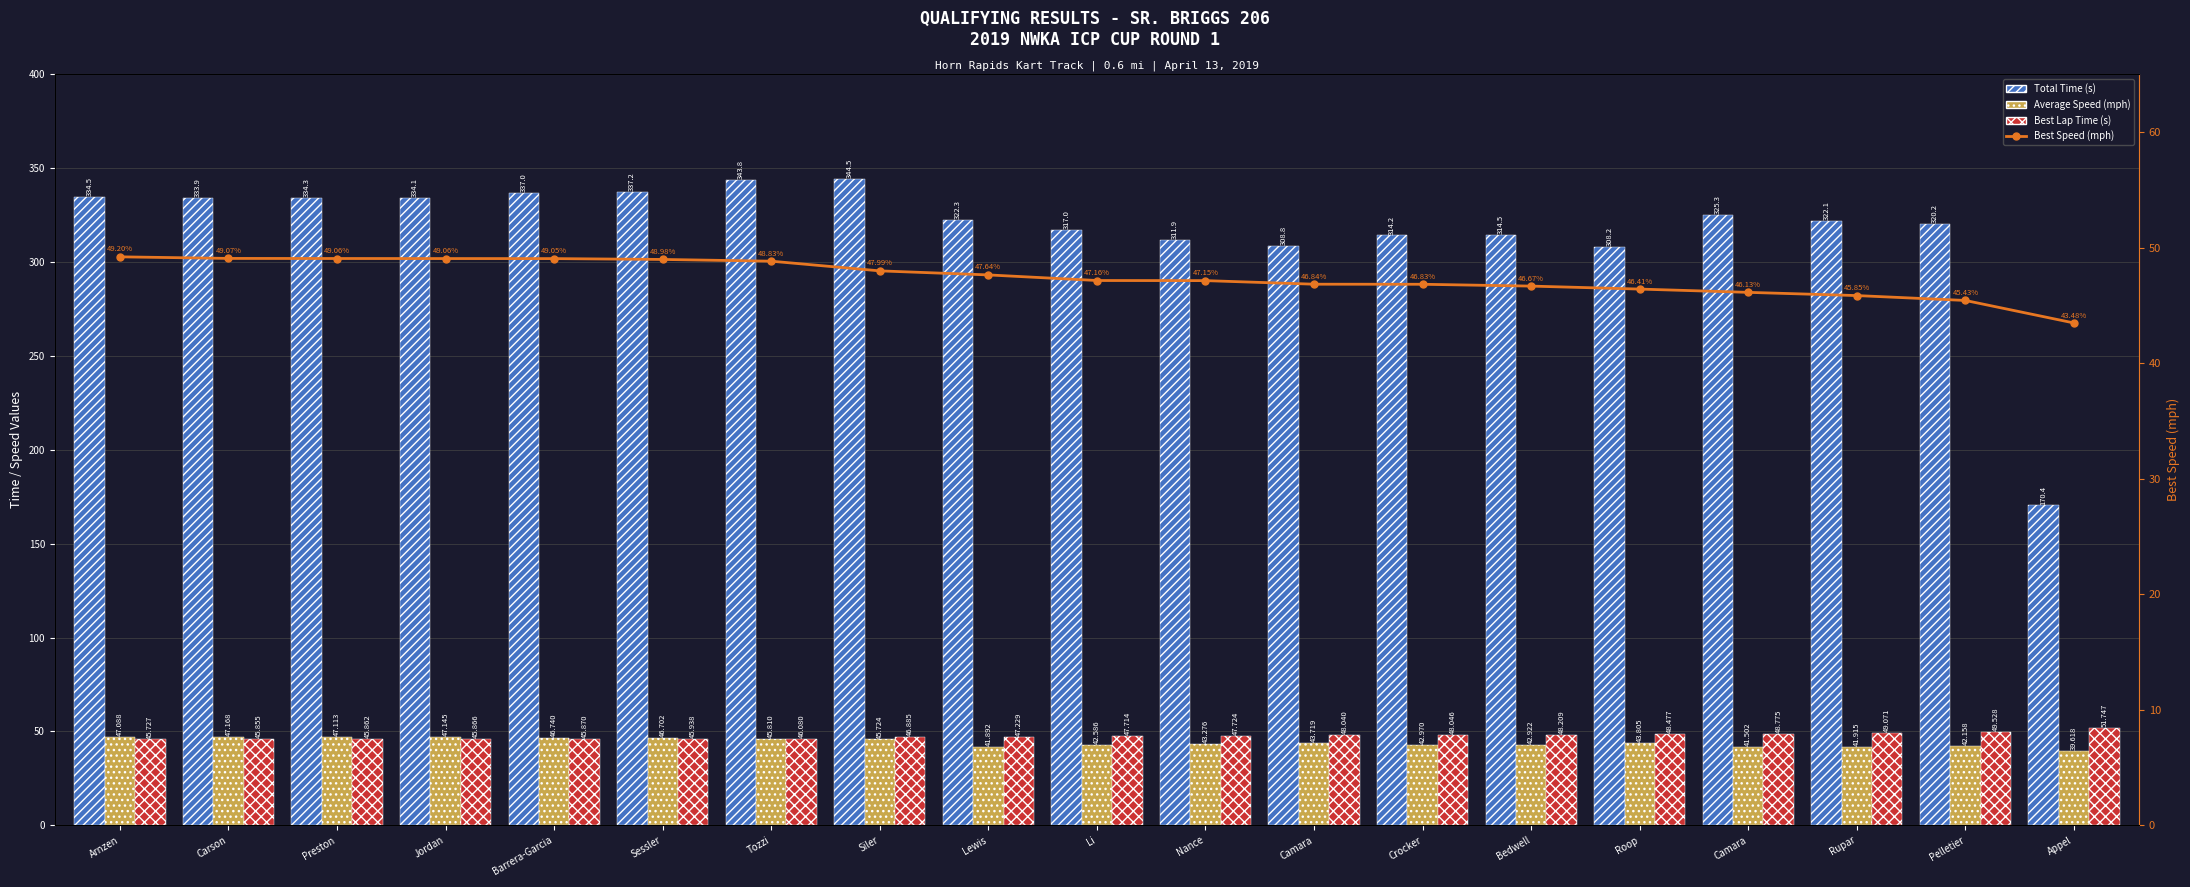

Does the chart contain any negative values?

No